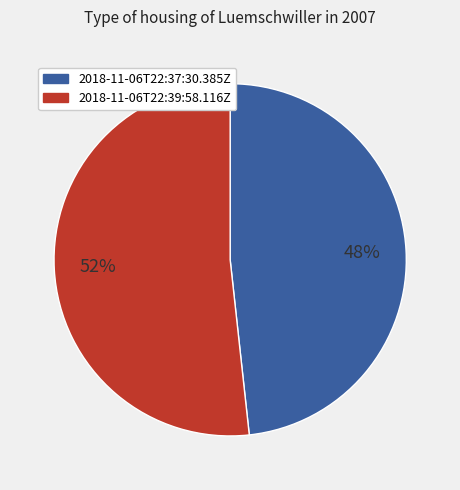

To the nearest percent, what portion does 2018-11-06T22:37:30.385Z represent?

48%